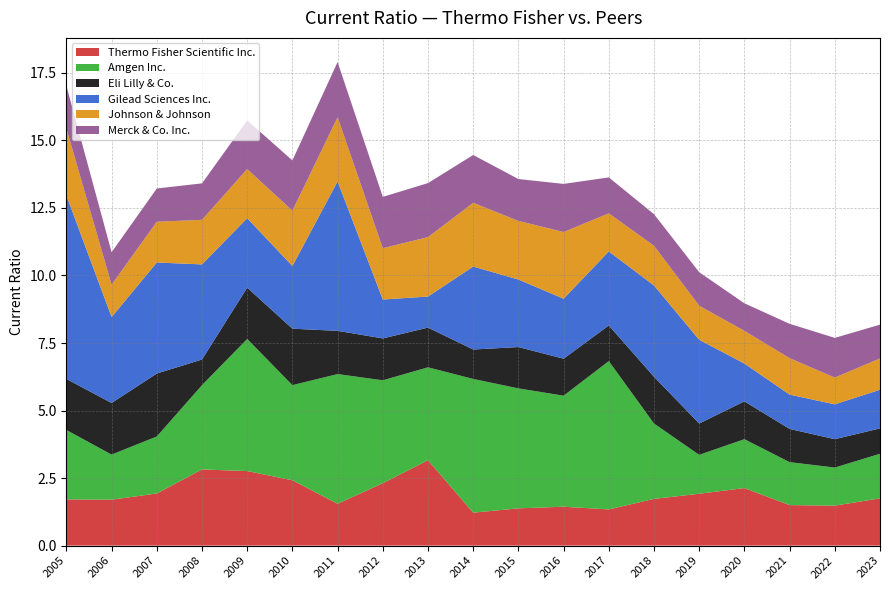

Reading left to right, what are all the values shown in this chart?

Thermo Fisher Scientific Inc.: 1.7	1.7	1.9	2.8	2.8	2.4	1.6	2.3	3.2	1.2	1.4	1.4	1.3	1.7	1.9	2.1	1.5	1.5	1.8
Amgen Inc.: 2.6	1.7	2.1	3.1	4.9	3.5	4.8	3.8	3.4	5.0	4.4	4.1	5.5	2.8	1.4	1.8	1.6	1.4	1.6
Eli Lilly & Co.: 1.9	1.9	2.3	0.9	1.9	2.1	1.6	1.6	1.5	1.1	1.5	1.4	1.3	1.7	1.2	1.4	1.2	1.1	0.9
Gilead Sciences Inc.: 6.8	3.2	4.1	3.5	2.6	2.3	5.5	1.4	1.1	3.1	2.5	2.2	2.7	3.4	3.1	1.4	1.3	1.3	1.4
Johnson & Johnson: 2.5	1.2	1.5	1.6	1.8	2.0	2.4	1.9	2.2	2.4	2.2	2.5	1.4	1.5	1.3	1.2	1.4	1.0	1.2
Merck & Co. Inc.: 1.6	1.2	1.2	1.4	1.8	1.9	2.0	1.9	2.0	1.8	1.6	1.8	1.3	1.2	1.2	1.0	1.3	1.5	1.2